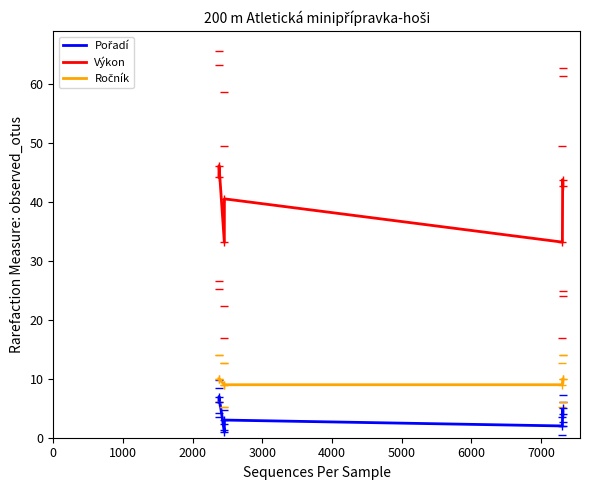

What is the maximum value for Výkon?

46.2